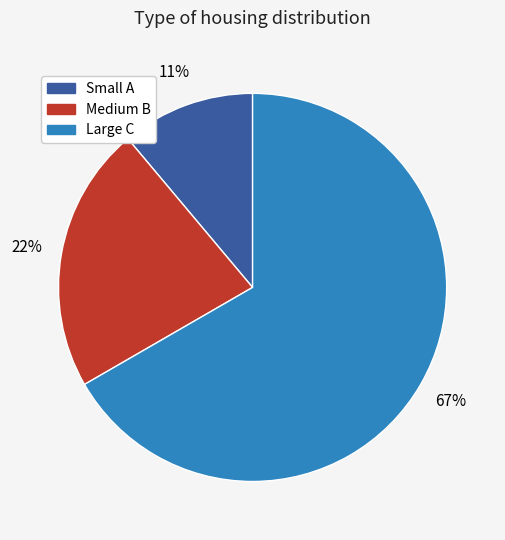

Which category accounts for the majority?

Large C